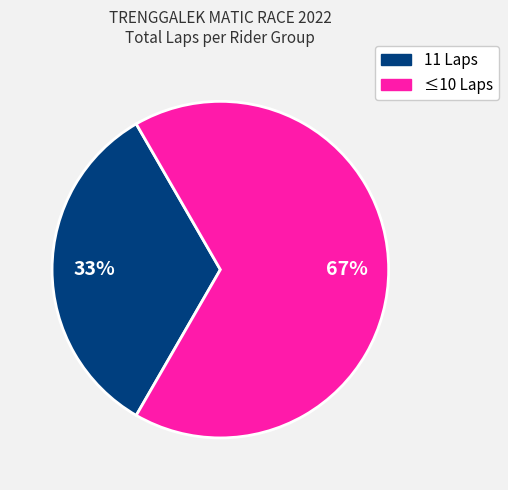

To the nearest percent, what is the average slice percentage?

50%